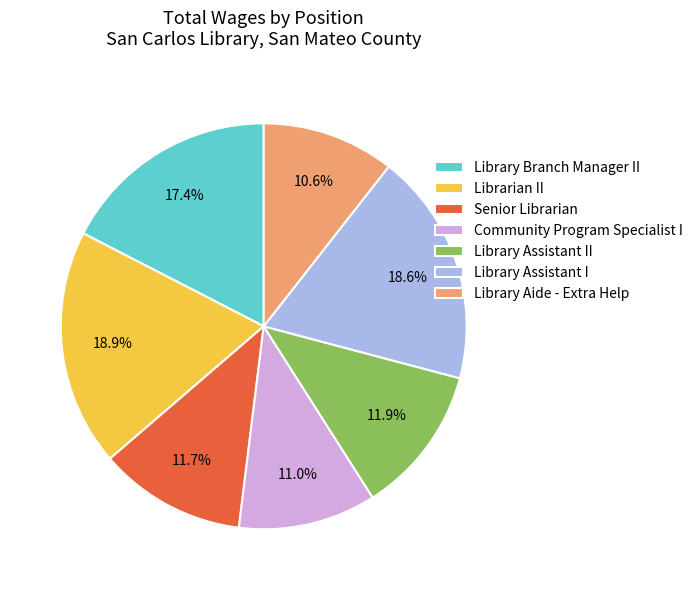

How much of the chart is everything except Library Aide - Extra Help?

89.4%